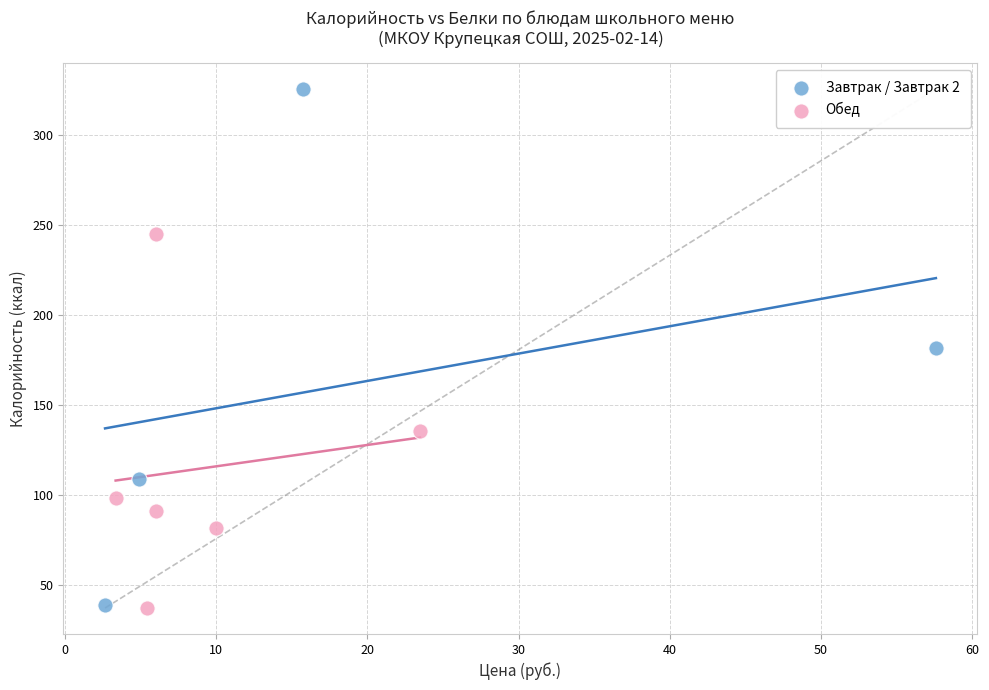

Which series contains the highest Y value?

Завтрак / Завтрак 2